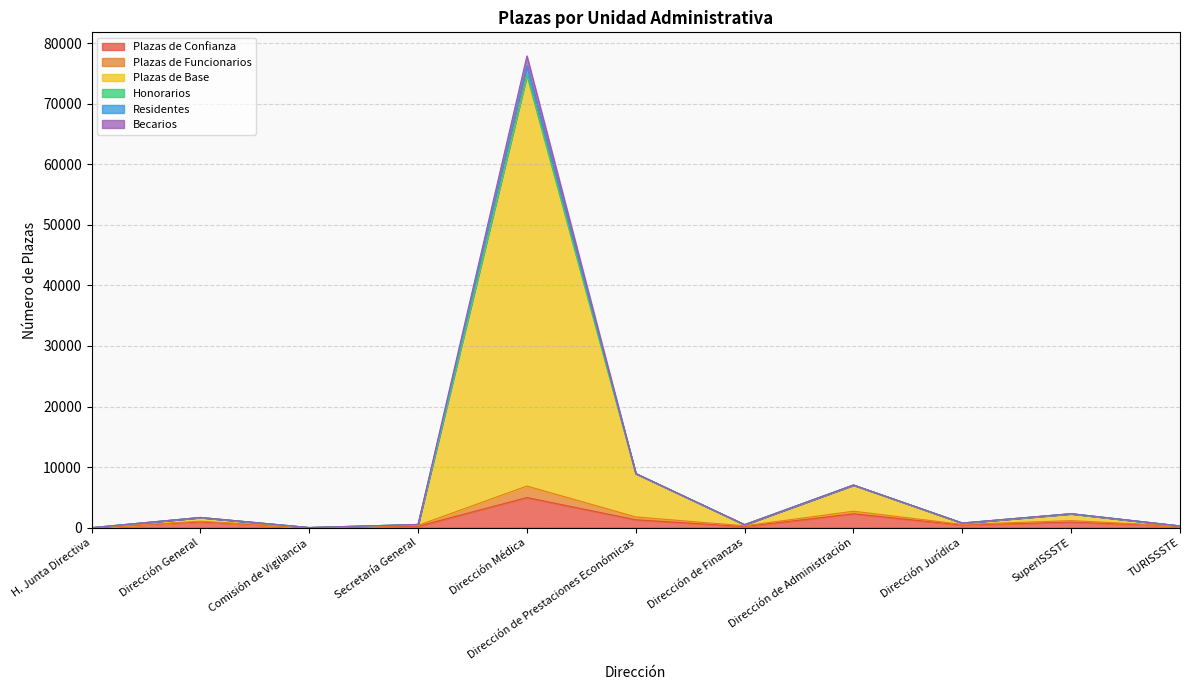

At which category is the sum across all series the highest?

Dirección Médica